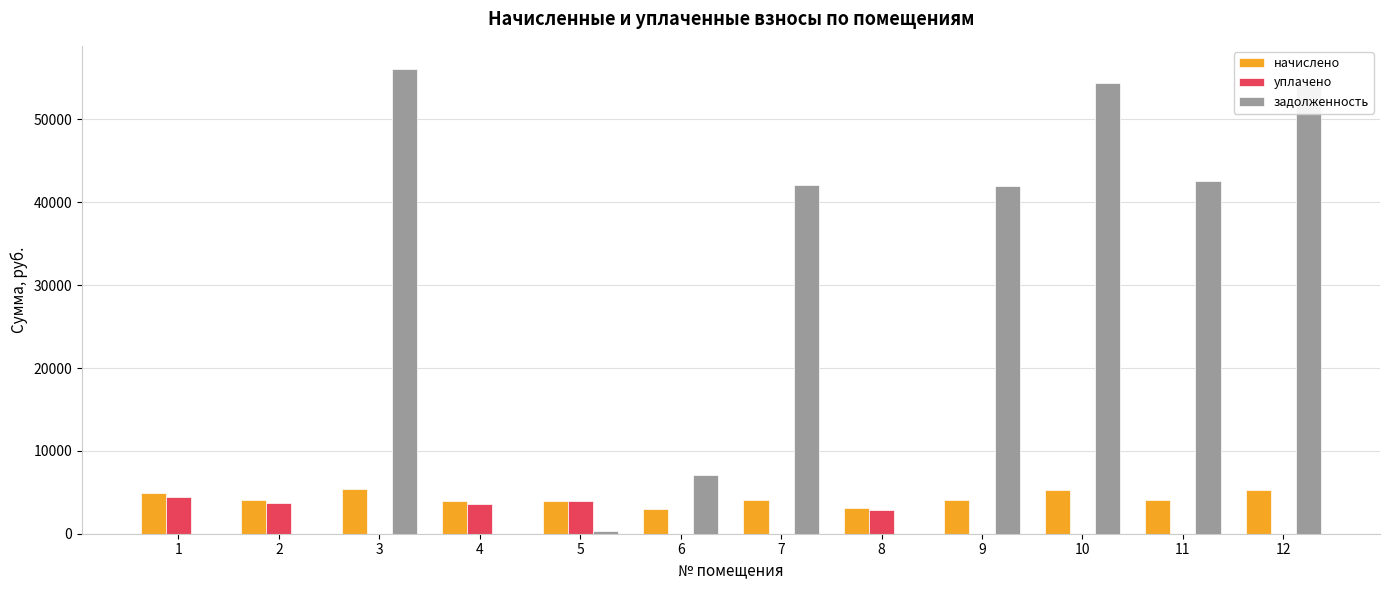

True or false: уплачено has a value of 1945.2 at 9.

False